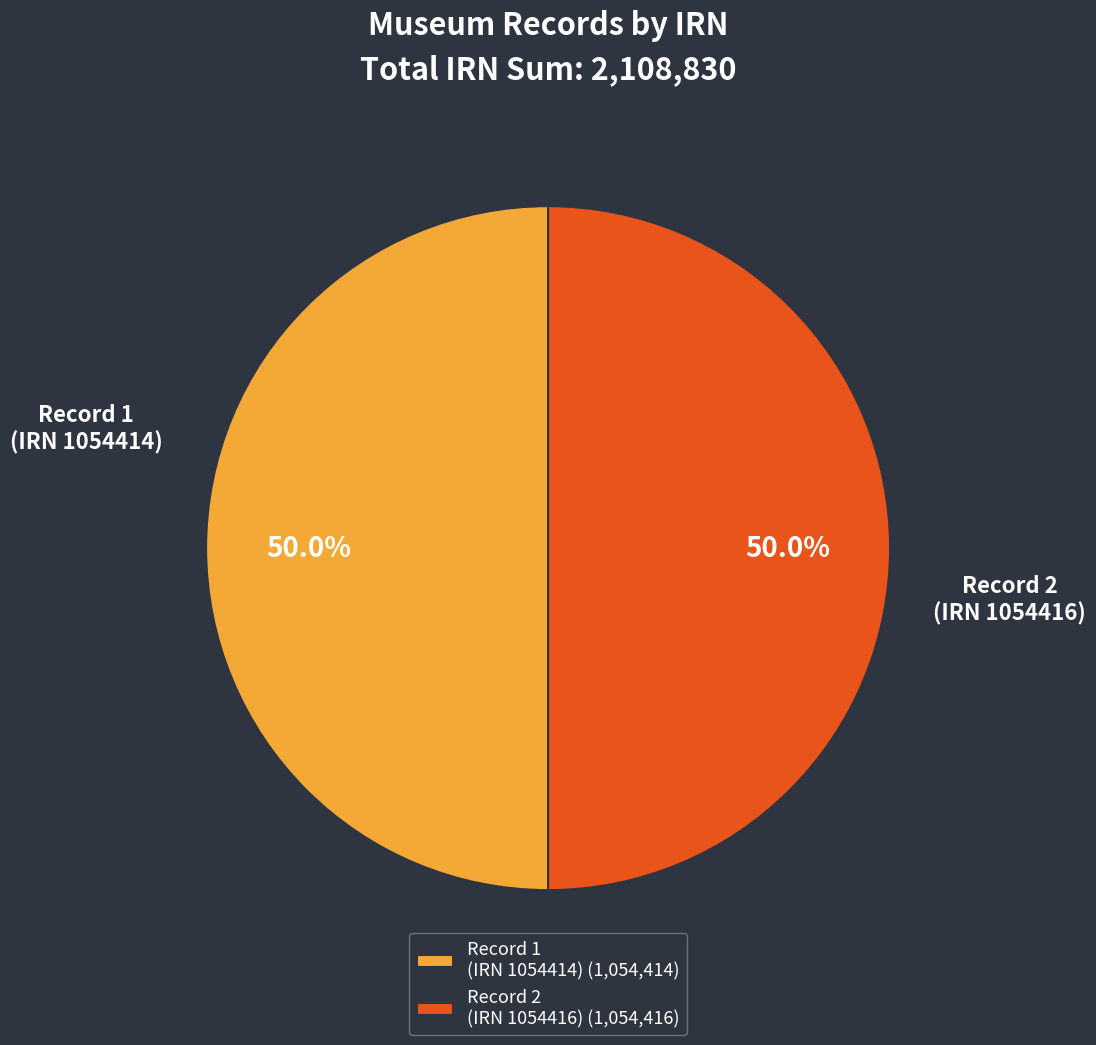

Approximately how many times larger is the value at Record 1 (IRN 1054414) compared to Record 2 (IRN 1054416)?

1.0